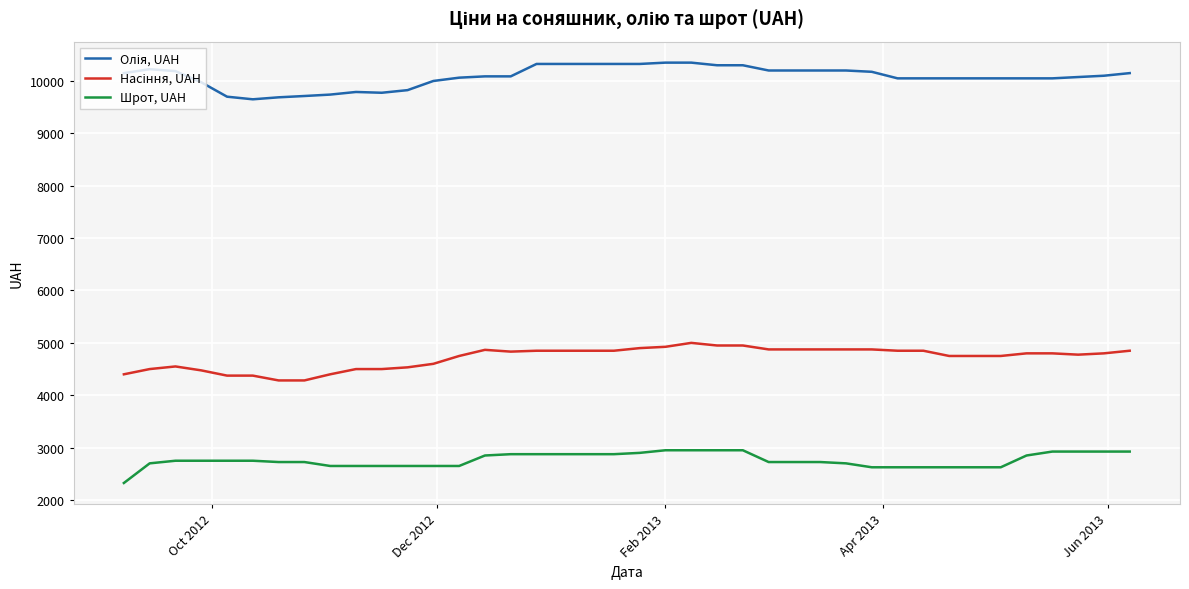

What is the minimum value shown in the chart?

2325